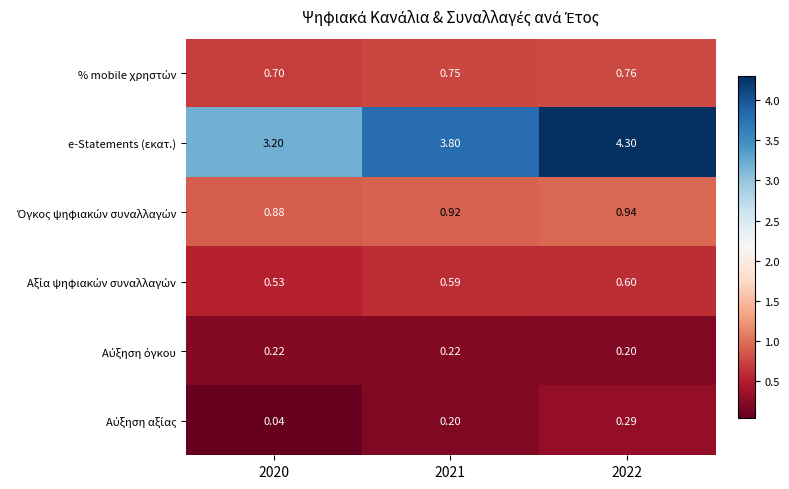

Which series has the largest total across all categories?

e-Statements (εκατ.)